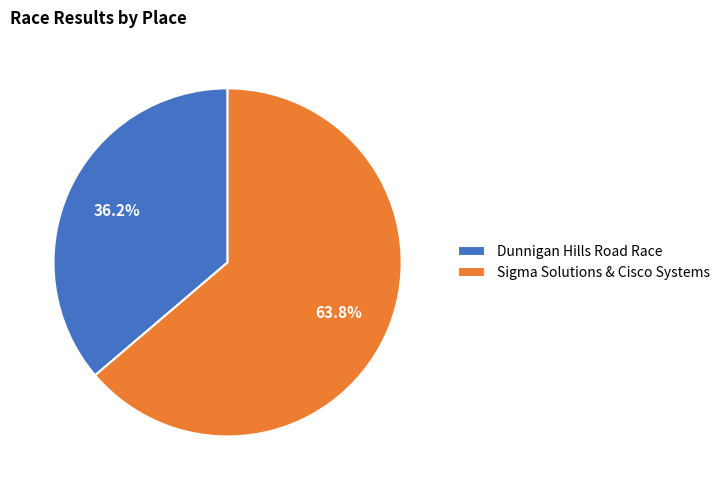

Which has a higher value, Dunnigan Hills Road Race or Sigma Solutions & Cisco Systems?

Sigma Solutions & Cisco Systems